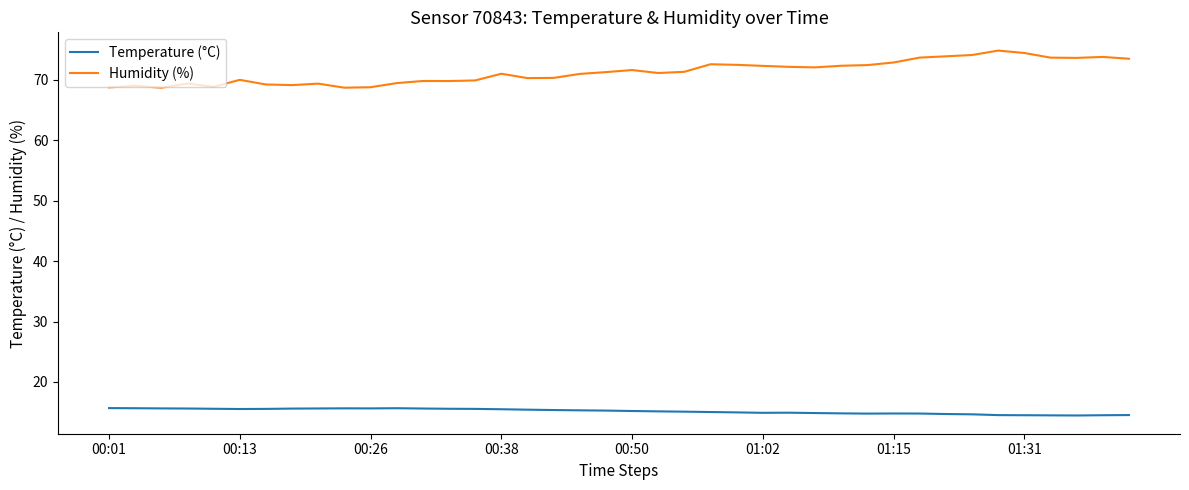

What is the smallest value displayed?

14.5